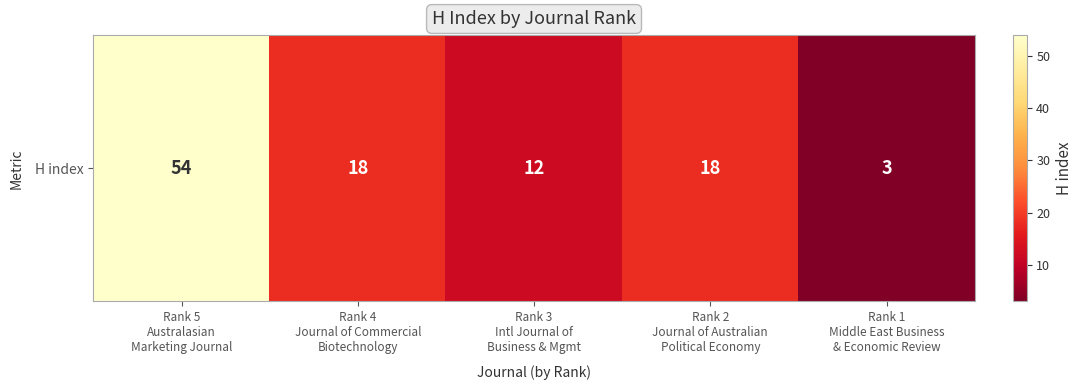

List the labels in order of value, largest first.

Rank 5
Australasian
Marketing Journal, Rank 4
Journal of Commercial
Biotechnology, Rank 2
Journal of Australian
Political Economy, Rank 3
Intl Journal of
Business & Mgmt, Rank 1
Middle East Business
& Economic Review